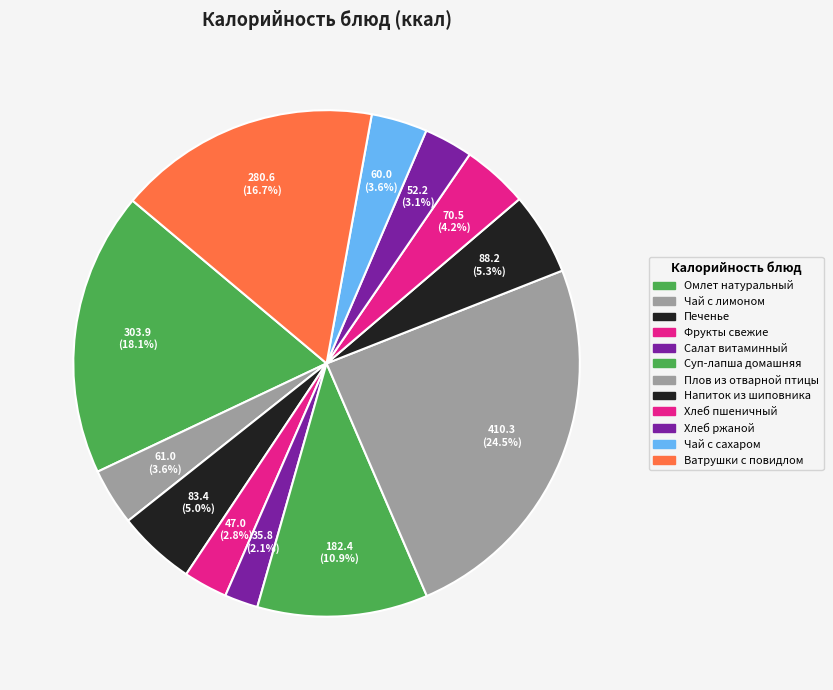

The Печенье slice represents 13% of the pie. True or false?

False